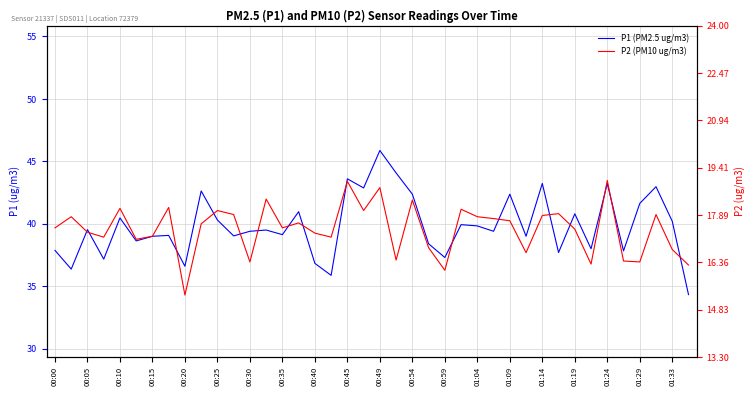

Is the value of P1 (PM2.5 ug/m3) at 00:05 greater than the value of P2 (PM10 ug/m3) at 00:10?

Yes